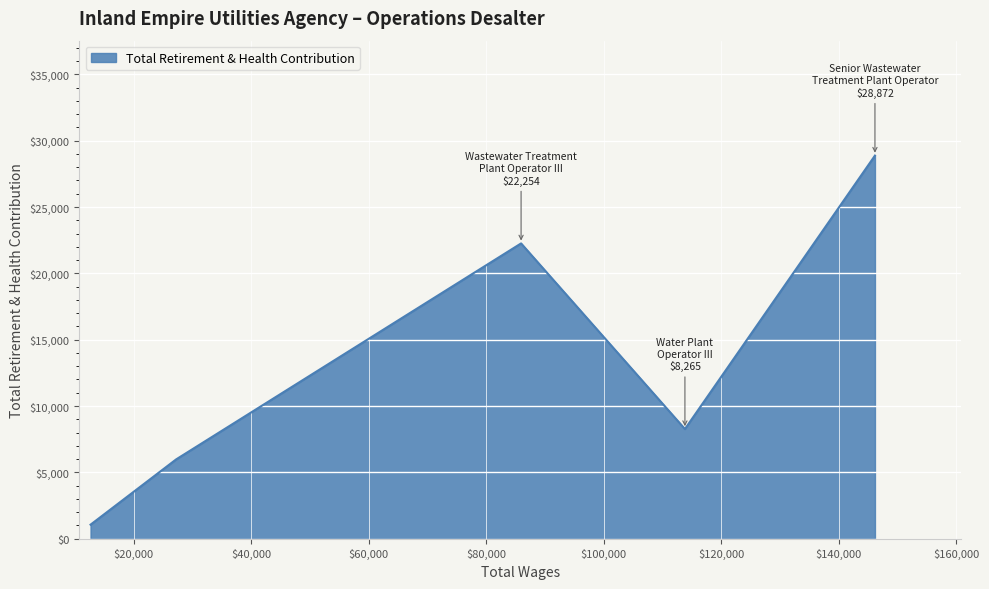

What is the minimum value shown in the chart?

1057